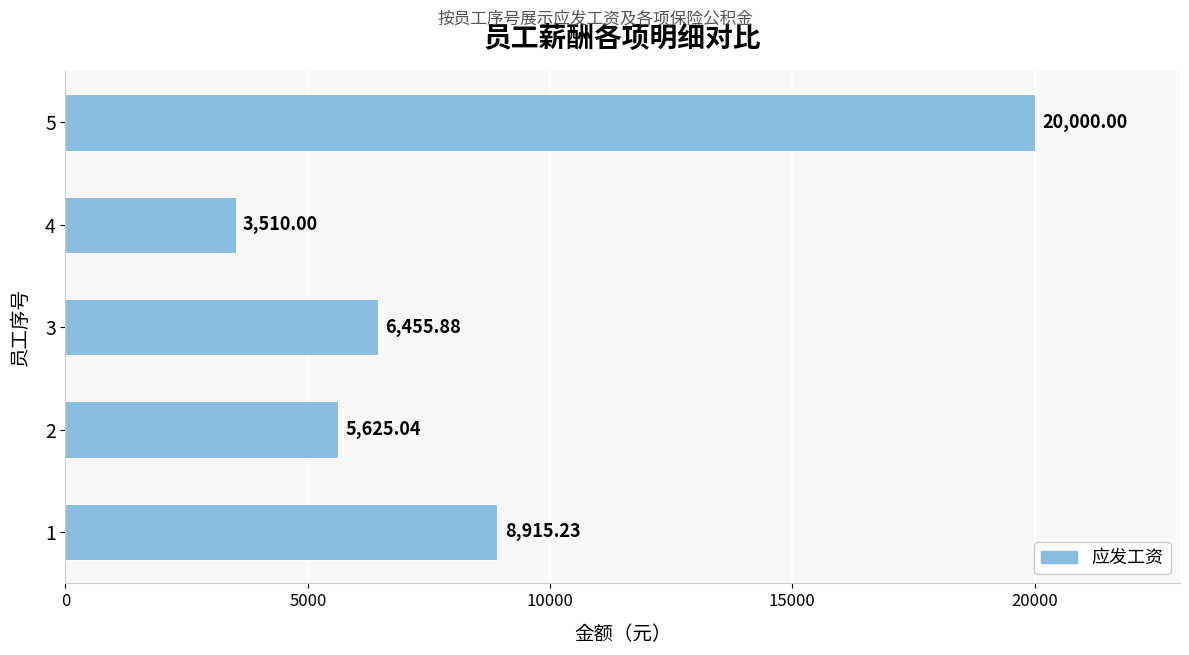

Rank the categories by value from lowest to highest.

4, 2, 3, 1, 5